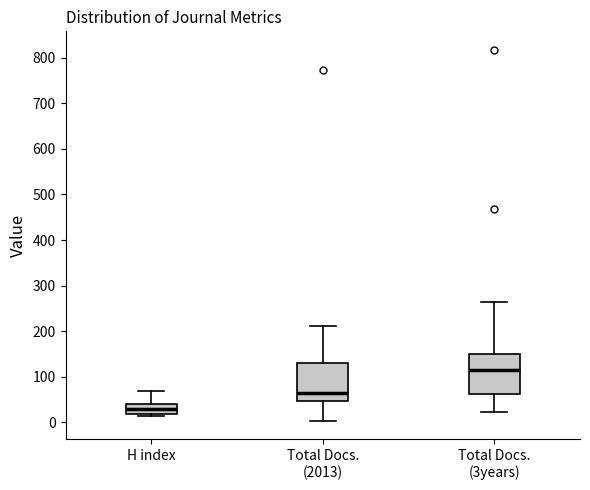

Which box's median line is the highest?

Total Docs. (3years)